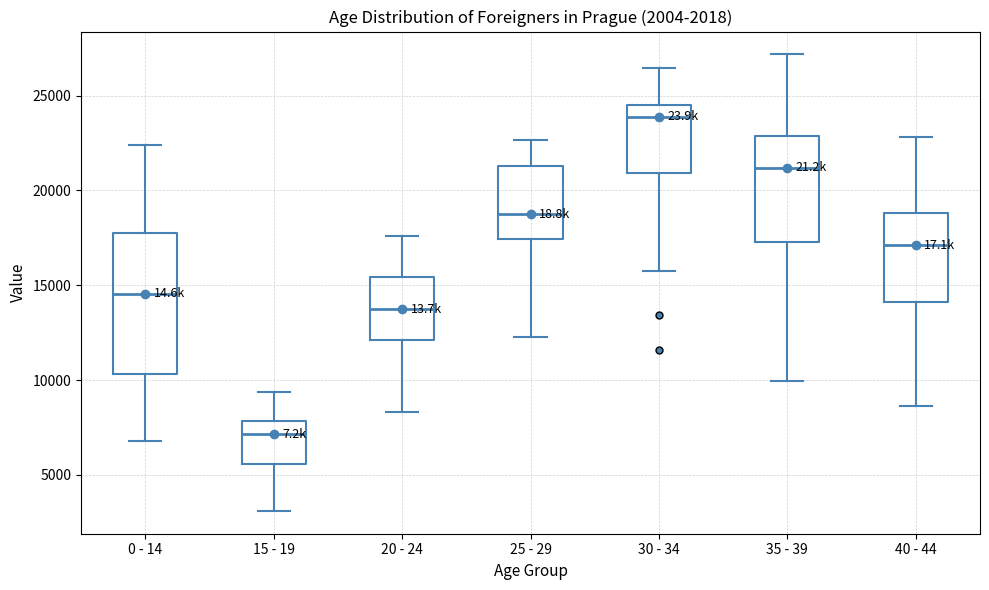

Which box's median line is the highest?

30 - 34